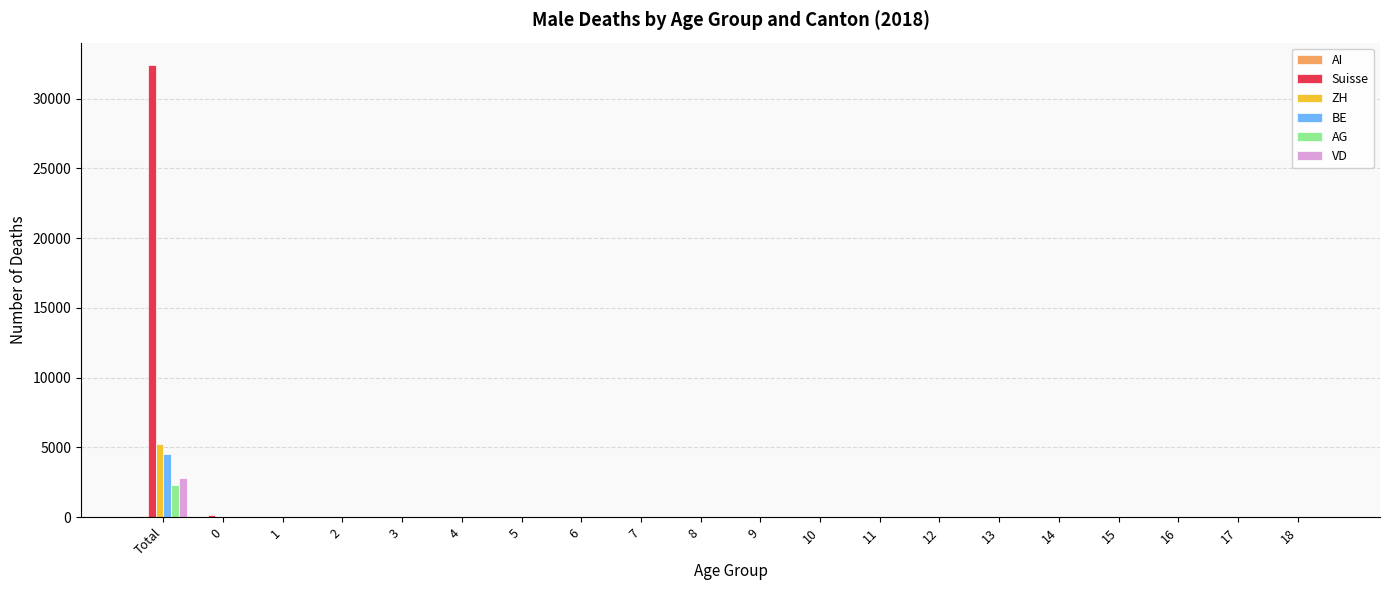

What is the sum of all Suisse values?

32662